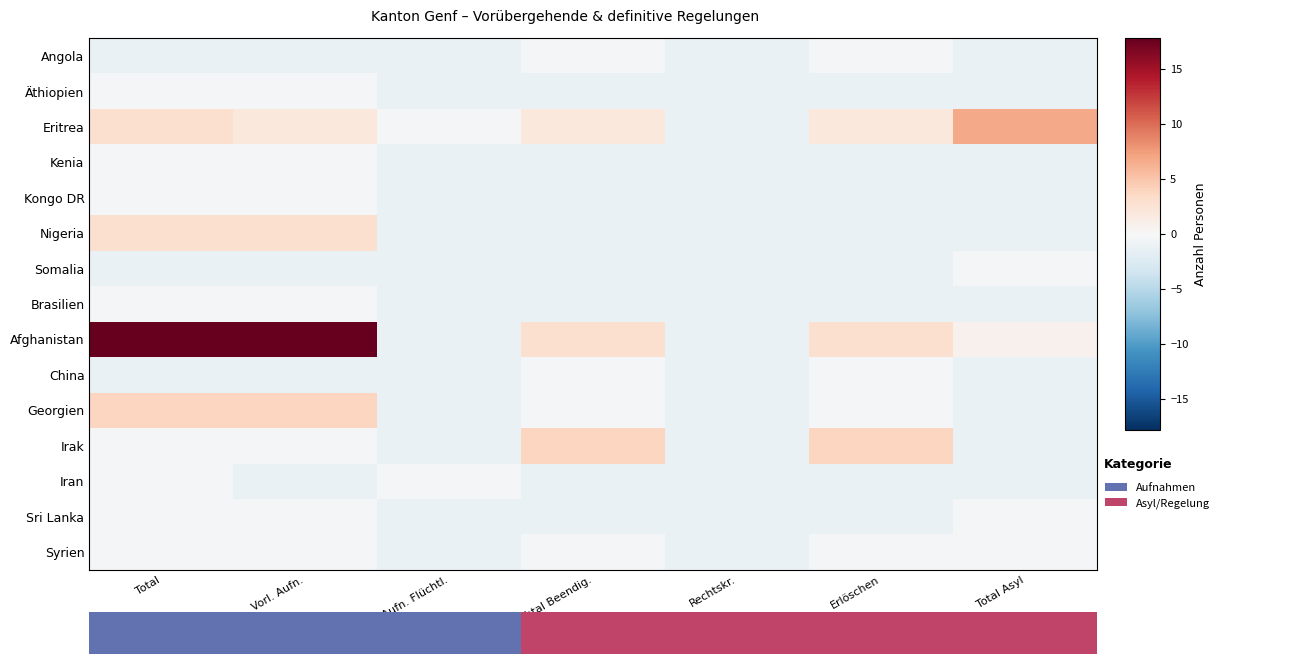

Reading left to right, what are all the values shown in this chart?

Angola: Total=-1.2	Vorl. Aufn.=-1.2	Vorl. Aufn. Flüchtl.=-1.2	Total Beendig.=-0.2	Rechtskr.=-1.2	Erlöschen=-0.2	Total Asyl=-1.2
Äthiopien: Total=-0.2	Vorl. Aufn.=-0.2	Vorl. Aufn. Flüchtl.=-1.2	Total Beendig.=-1.2	Rechtskr.=-1.2	Erlöschen=-1.2	Total Asyl=-1.2
Eritrea: Total=2.8	Vorl. Aufn.=1.8	Vorl. Aufn. Flüchtl.=-0.2	Total Beendig.=1.8	Rechtskr.=-1.2	Erlöschen=1.8	Total Asyl=6.8
Kenia: Total=-0.2	Vorl. Aufn.=-0.2	Vorl. Aufn. Flüchtl.=-1.2	Total Beendig.=-1.2	Rechtskr.=-1.2	Erlöschen=-1.2	Total Asyl=-1.2
Kongo DR: Total=-0.2	Vorl. Aufn.=-0.2	Vorl. Aufn. Flüchtl.=-1.2	Total Beendig.=-1.2	Rechtskr.=-1.2	Erlöschen=-1.2	Total Asyl=-1.2
Nigeria: Total=2.8	Vorl. Aufn.=2.8	Vorl. Aufn. Flüchtl.=-1.2	Total Beendig.=-1.2	Rechtskr.=-1.2	Erlöschen=-1.2	Total Asyl=-1.2
Somalia: Total=-1.2	Vorl. Aufn.=-1.2	Vorl. Aufn. Flüchtl.=-1.2	Total Beendig.=-1.2	Rechtskr.=-1.2	Erlöschen=-1.2	Total Asyl=-0.2
Brasilien: Total=-0.2	Vorl. Aufn.=-0.2	Vorl. Aufn. Flüchtl.=-1.2	Total Beendig.=-1.2	Rechtskr.=-1.2	Erlöschen=-1.2	Total Asyl=-1.2
Afghanistan: Total=17.8	Vorl. Aufn.=17.8	Vorl. Aufn. Flüchtl.=-1.2	Total Beendig.=2.8	Rechtskr.=-1.2	Erlöschen=2.8	Total Asyl=0.8
China: Total=-1.2	Vorl. Aufn.=-1.2	Vorl. Aufn. Flüchtl.=-1.2	Total Beendig.=-0.2	Rechtskr.=-1.2	Erlöschen=-0.2	Total Asyl=-1.2
Georgien: Total=3.8	Vorl. Aufn.=3.8	Vorl. Aufn. Flüchtl.=-1.2	Total Beendig.=-0.2	Rechtskr.=-1.2	Erlöschen=-0.2	Total Asyl=-1.2
Irak: Total=-0.2	Vorl. Aufn.=-0.2	Vorl. Aufn. Flüchtl.=-1.2	Total Beendig.=3.8	Rechtskr.=-1.2	Erlöschen=3.8	Total Asyl=-1.2
Iran: Total=-0.2	Vorl. Aufn.=-1.2	Vorl. Aufn. Flüchtl.=-0.2	Total Beendig.=-1.2	Rechtskr.=-1.2	Erlöschen=-1.2	Total Asyl=-1.2
Sri Lanka: Total=-0.2	Vorl. Aufn.=-0.2	Vorl. Aufn. Flüchtl.=-1.2	Total Beendig.=-1.2	Rechtskr.=-1.2	Erlöschen=-1.2	Total Asyl=-0.2
Syrien: Total=-0.2	Vorl. Aufn.=-0.2	Vorl. Aufn. Flüchtl.=-1.2	Total Beendig.=-0.2	Rechtskr.=-1.2	Erlöschen=-0.2	Total Asyl=-0.2